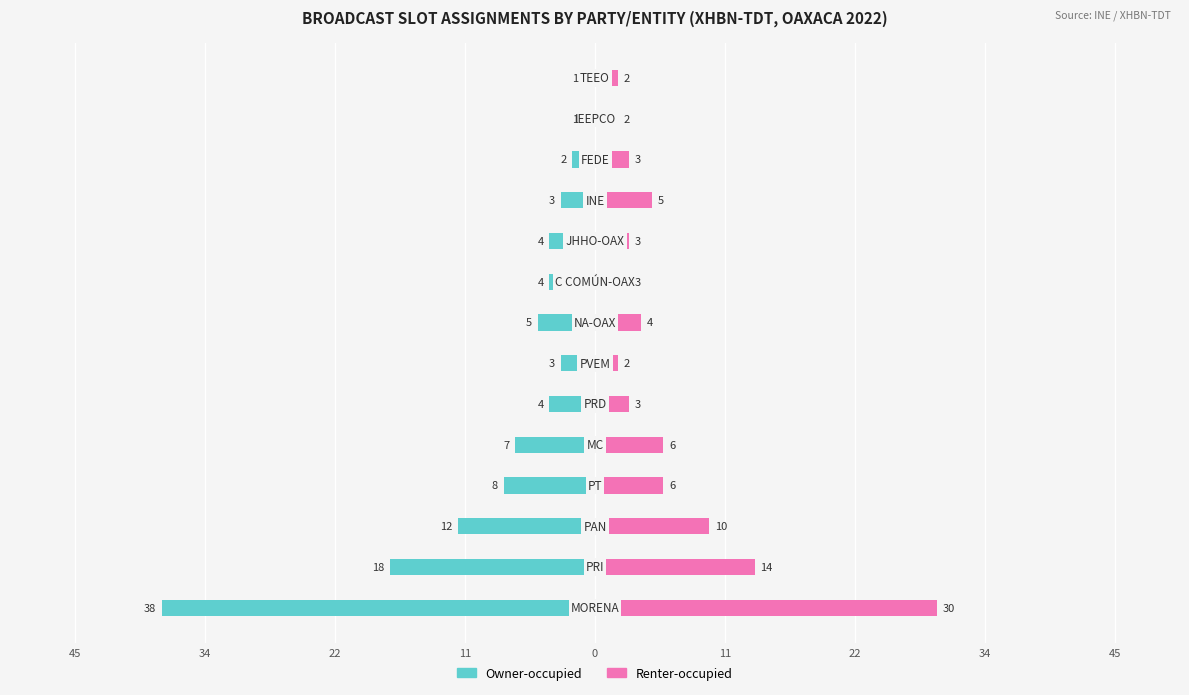

Does the chart contain any negative values?

Yes